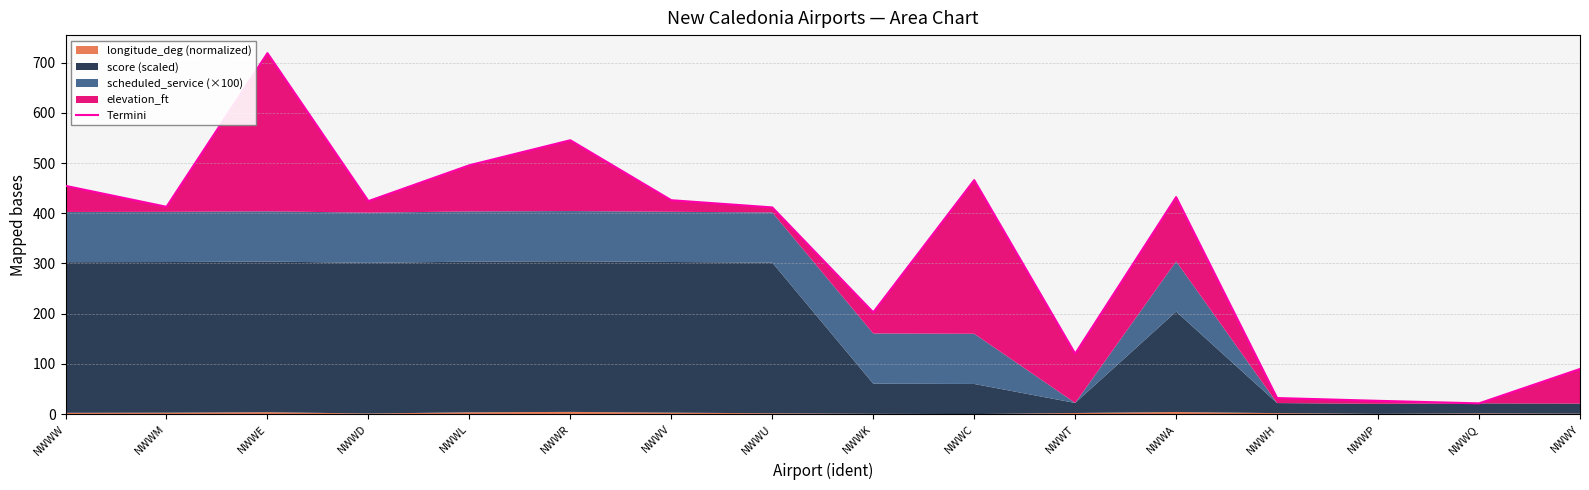

Reading right to left, what are all the values shown in this chart?

89.9	21.3	26.4	32.0	432.1	120.2	466.0	202.6	411.6	425.9	545.4	495.6	424.2	718.8	412.8	454.6